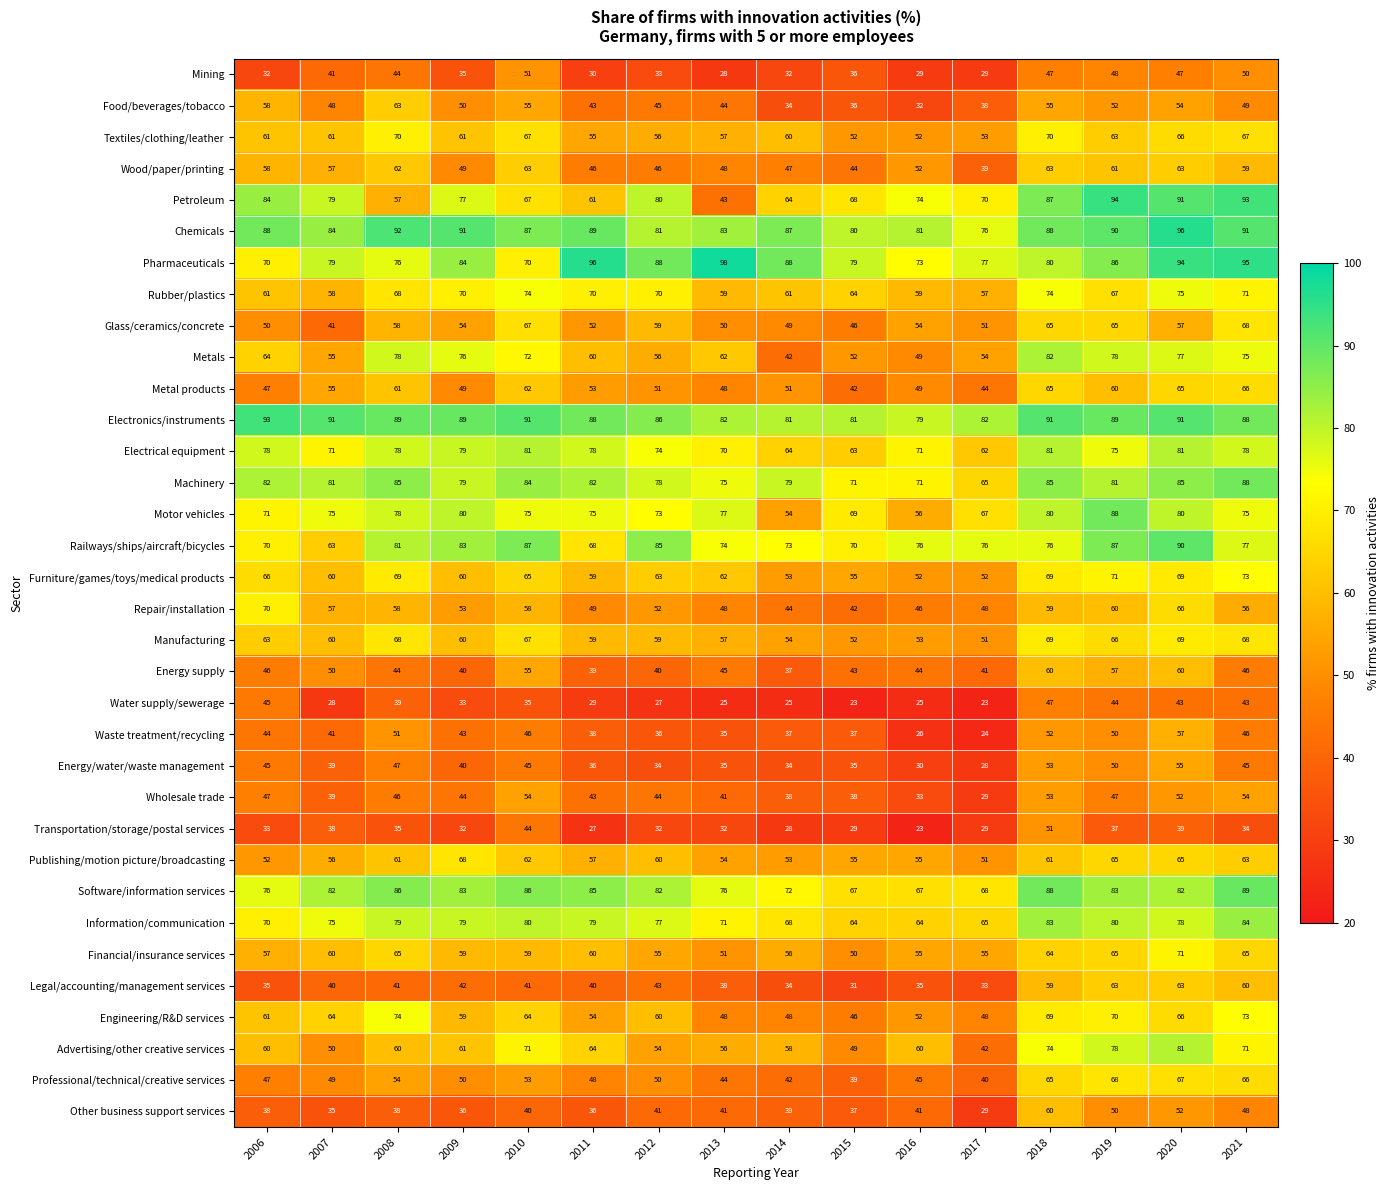

How many data points in Financial/insurance services are above 59?

7